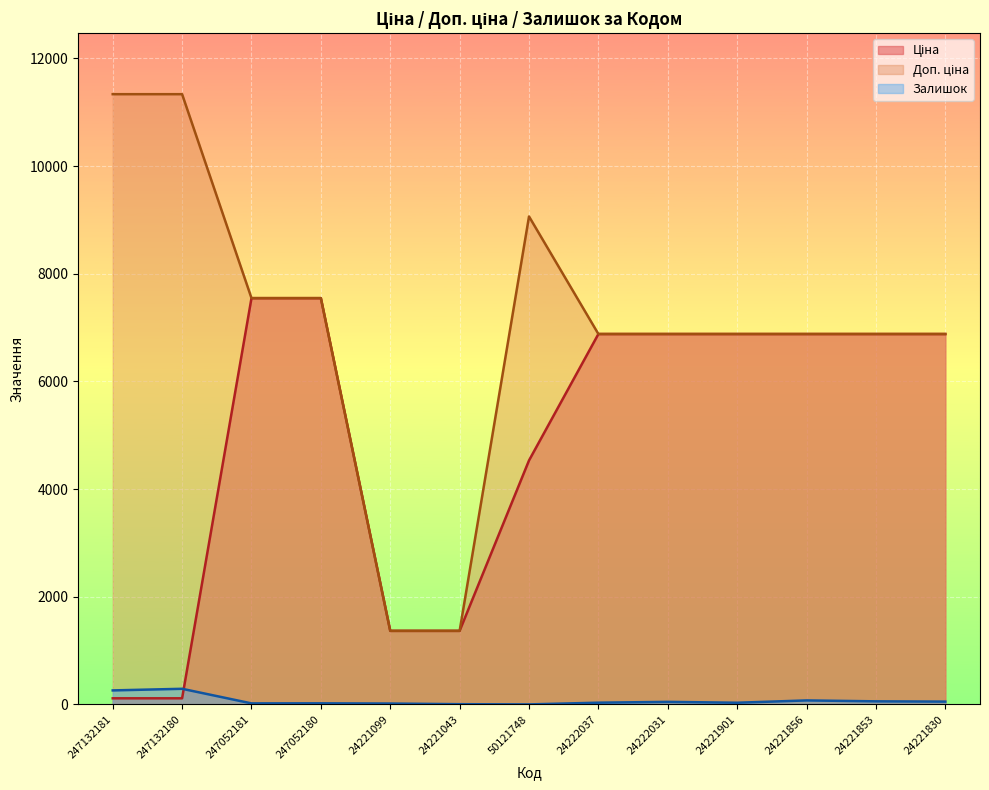

Reading left to right, extract all data points from this chart.

Ціна: 113.3	113.3	7545.9	7545.9	1366.3	1366.3	4531.4	6879.5	6879.5	6879.5	6879.5	6879.5	6879.5
Доп. ціна: 11334.0	11334.0	7545.9	7545.9	1366.0	1366.0	9062.9	6879.5	6879.5	6879.5	6879.5	6879.5	6879.5
Залишок: 260.0	290.0	19.0	20.0	16.0	4.0	0.0	32.0	47.0	31.0	74.0	57.0	52.0